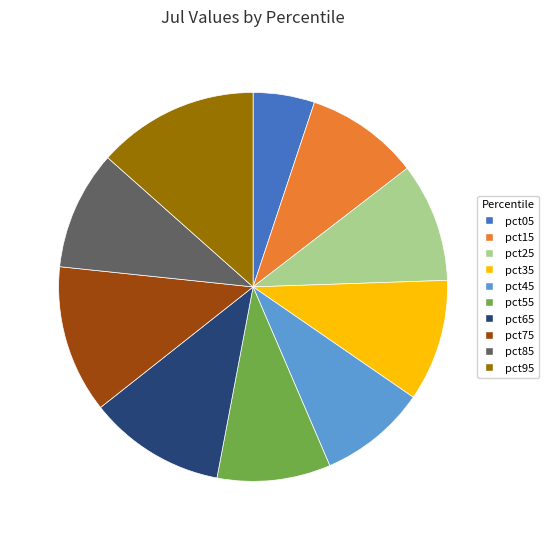

The pct15 slice represents 15% of the pie. True or false?

False